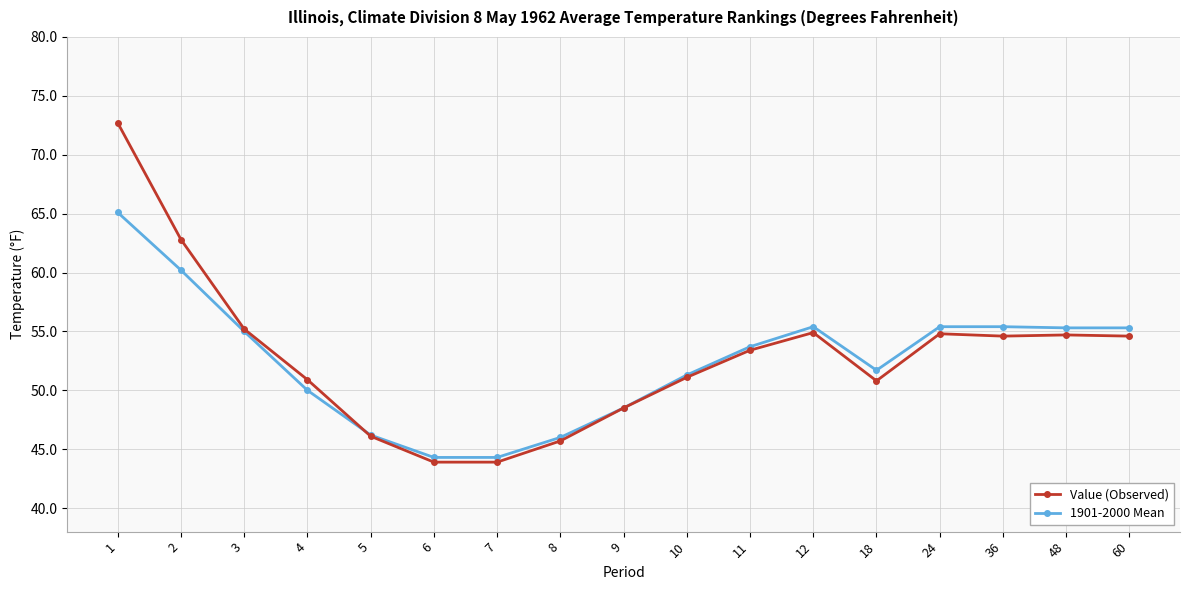

What is the difference between the maximum and minimum values in the Value (Observed) series?

28.8